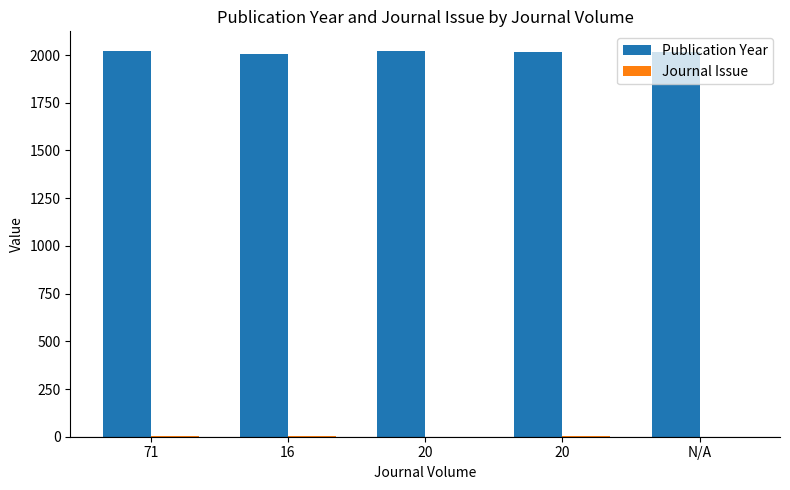

Which category has the lowest value across all series?

N/A